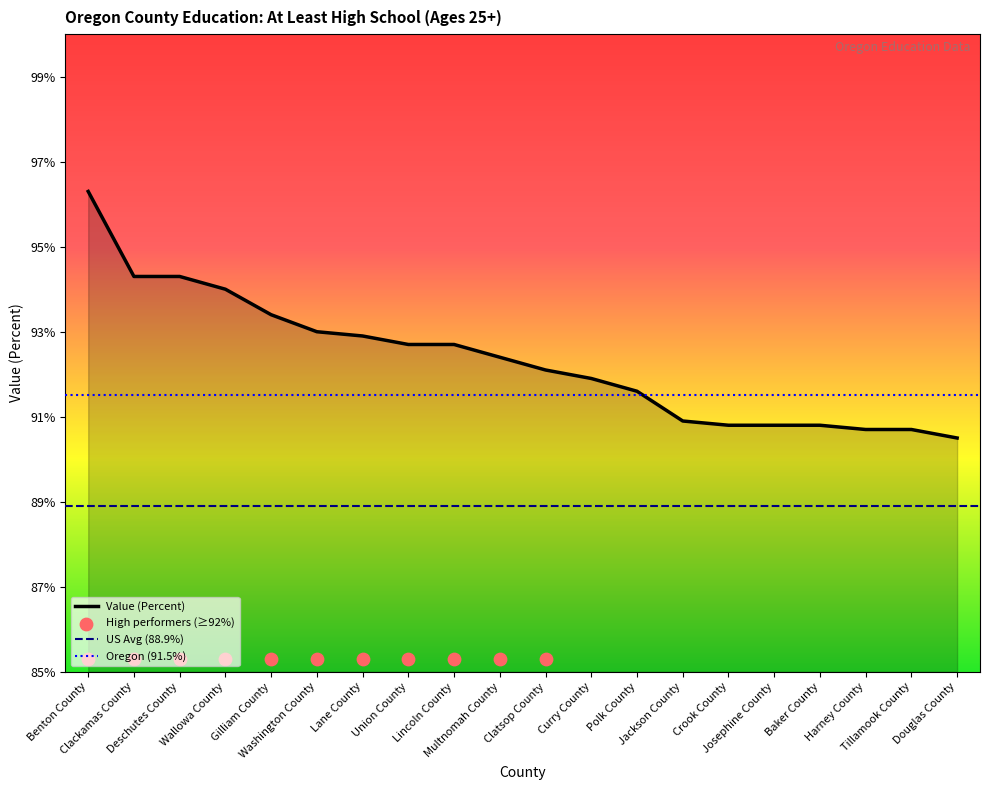

Approximately how many times larger is the value at Clackamas County compared to Baker County?

1.0